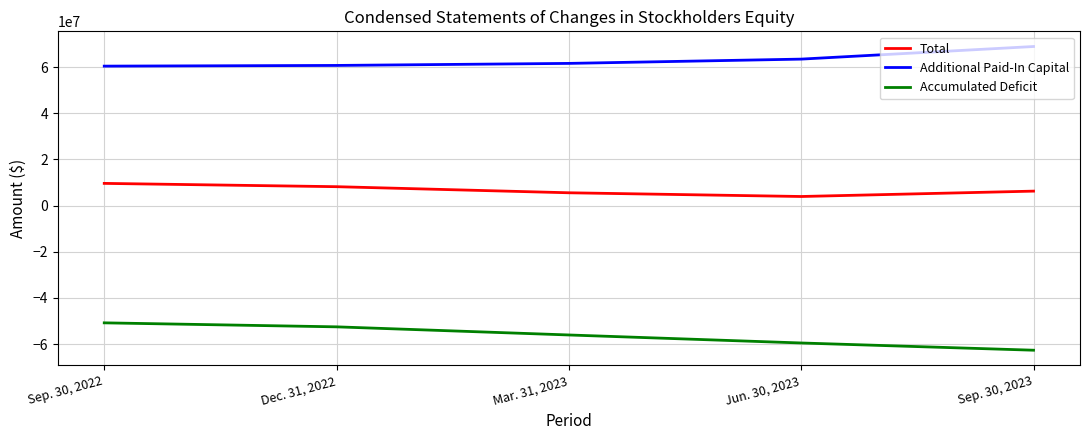

True or false: Accumulated Deficit has a value of -50826812 at Sep. 30, 2022.

True